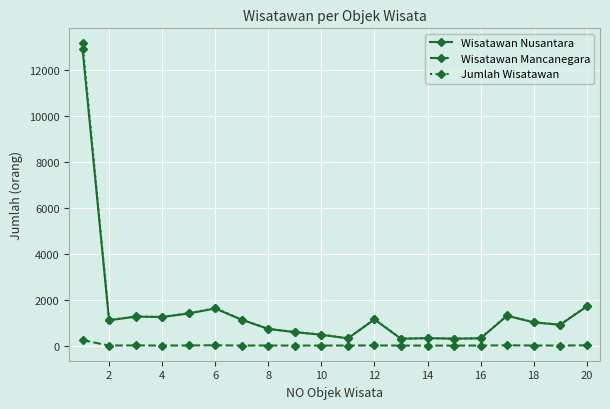

True or false: Wisatawan Nusantara has more than 1 interior local peaks.

True